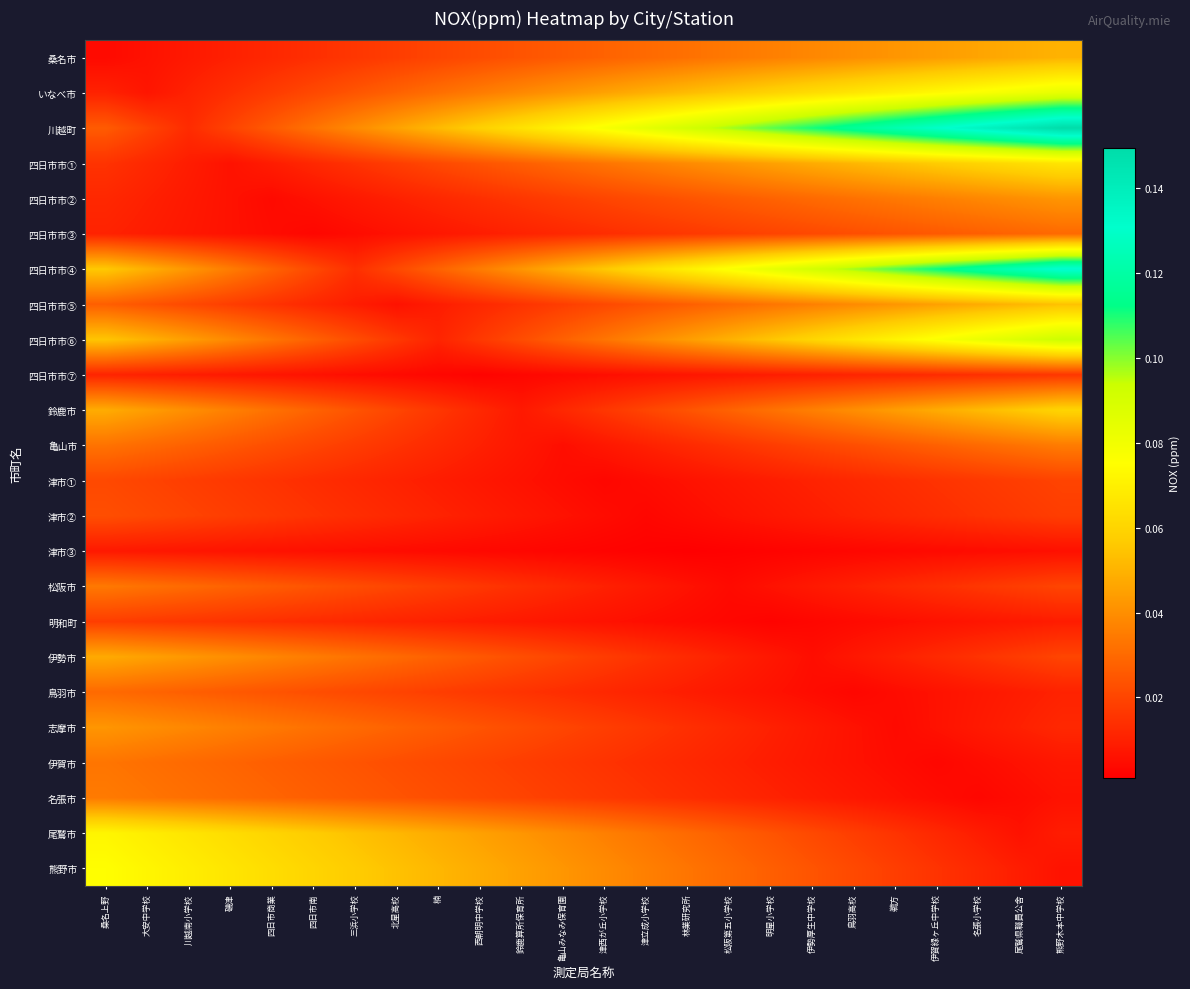

What is the total value across all series at 鳥羽高校?

0.7